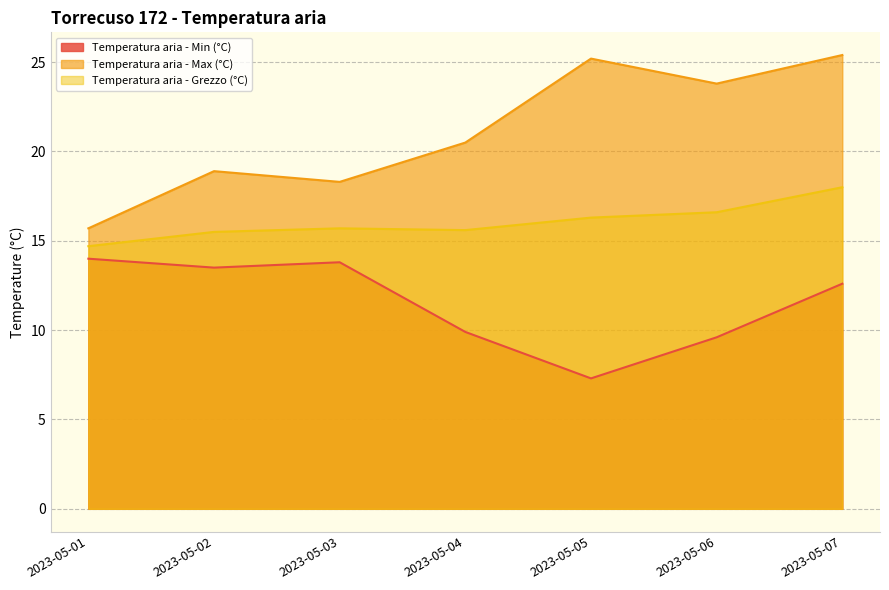

Where is Temperatura aria - Grezzo (°C) nearest to the value 16?

2023-05-03